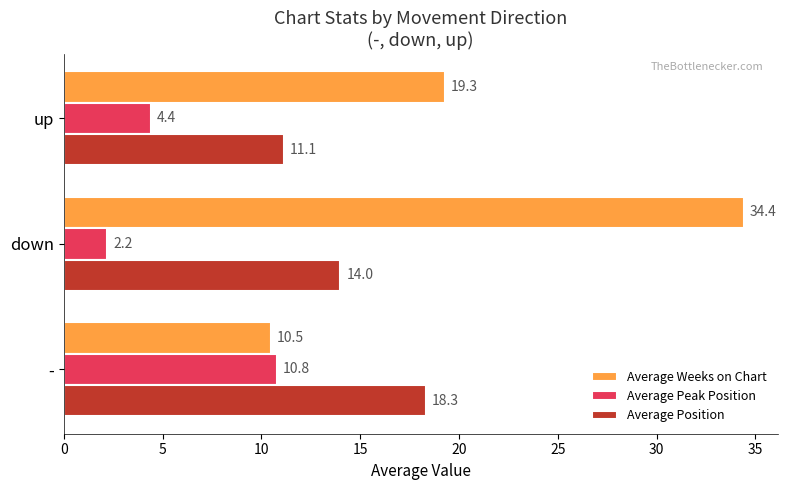

What is the average value of the Average Weeks on Chart series?

21.4